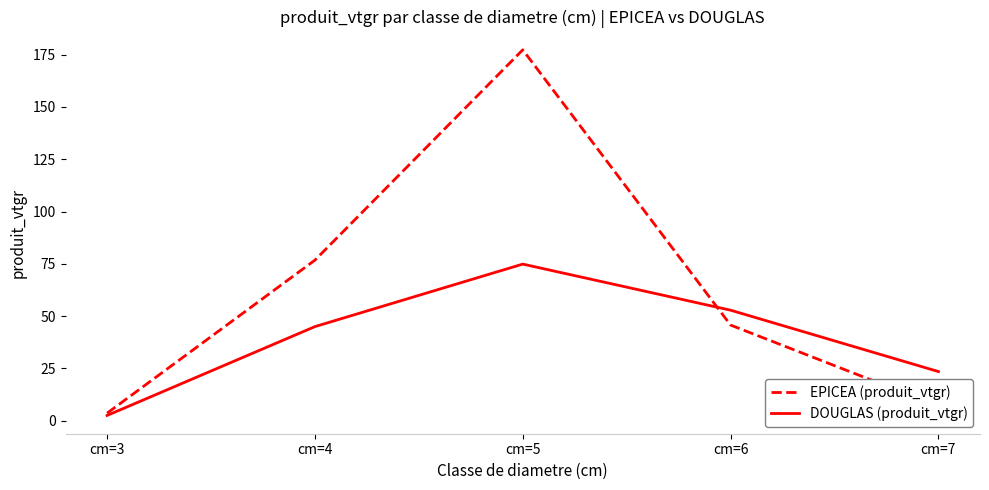

At which label does EPICEA (produit_vtgr) reach its peak?

cm=5